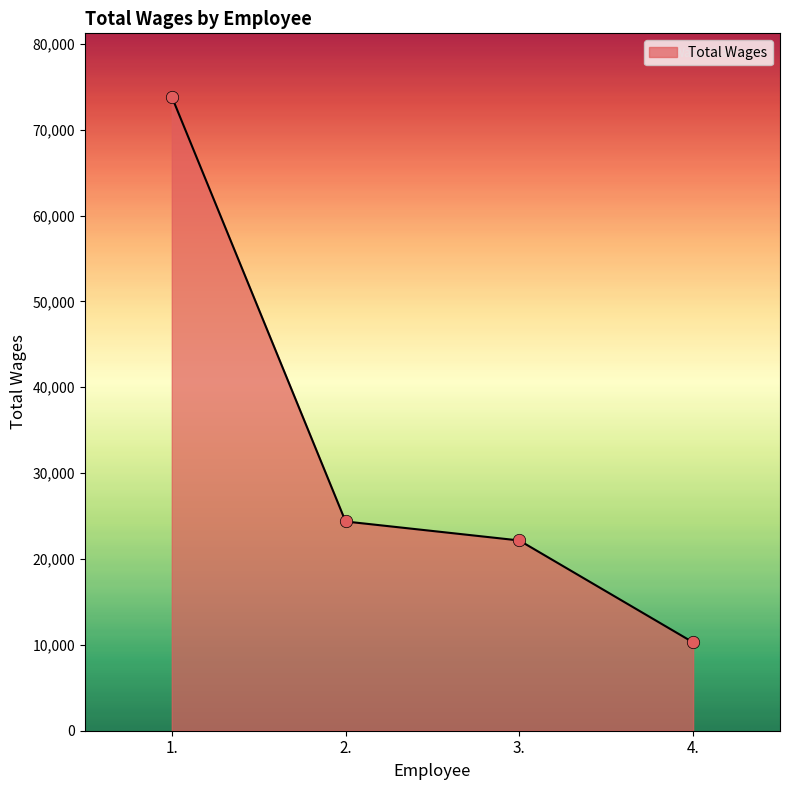

What is the change in value from 1. to 3.?

-51678